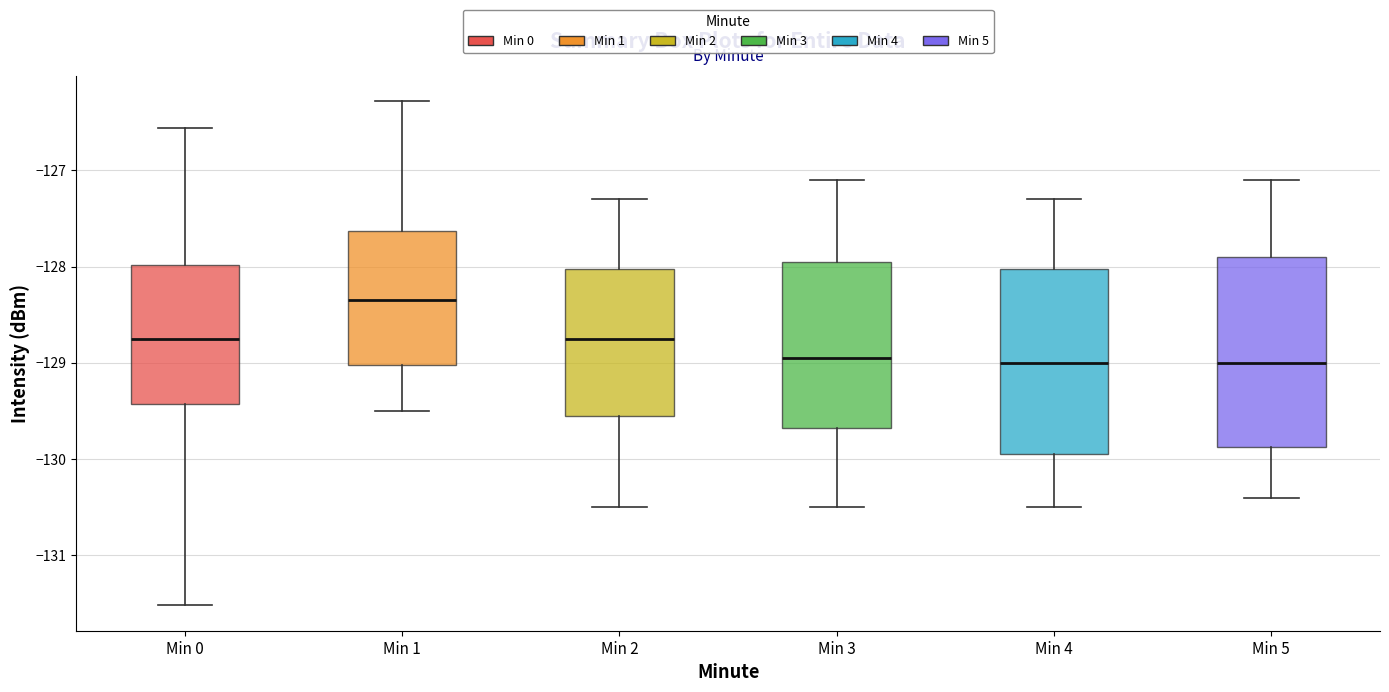

Reading left to right, transcribe this box plot: for each box, give where its median line is, the range the box spans, and where its two whiskers end, as read against the y-axis. The values are not printed on the chart, so give them approximately, as read against the axis.

Min 0: median -128.7, box -129.4 to -128.0, whiskers -131.5 to -126.6
Min 1: median -128.3, box -129.0 to -127.6, whiskers -129.5 to -126.3
Min 2: median -128.7, box -129.5 to -128.0, whiskers -130.5 to -127.3
Min 3: median -128.9, box -129.7 to -127.9, whiskers -130.5 to -127.1
Min 4: median -129.0, box -129.9 to -128.0, whiskers -130.5 to -127.3
Min 5: median -129.0, box -129.9 to -127.9, whiskers -130.4 to -127.1